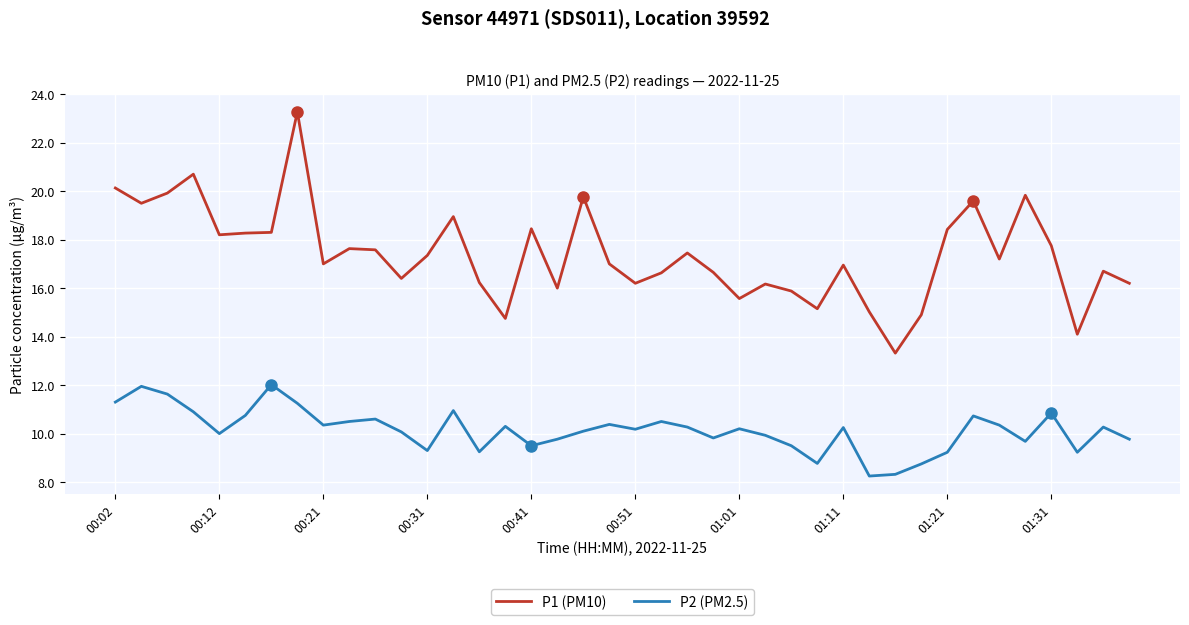

Rank the series by their average value, from lowest to highest.

P2 (PM2.5), P1 (PM10)